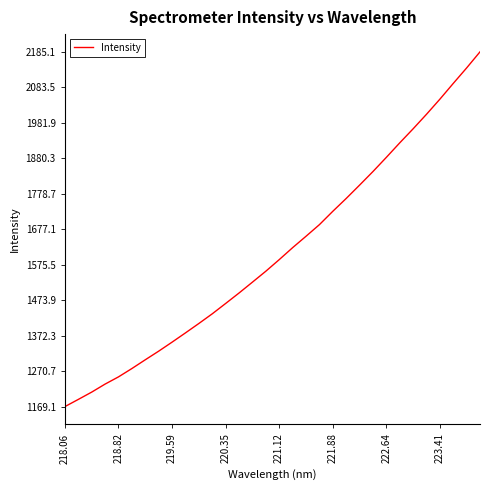

Reading left to right, list all the values displayed in this chart.

1169.1	1189.6	1210.6	1233.6	1254.2	1278.1	1303.2	1327.9	1353.8	1380.3	1407.2	1434.9	1464.5	1494.5	1525.6	1556.9	1590.1	1624.4	1657.0	1690.3	1728.5	1765.2	1803.4	1842.3	1882.9	1924.4	1964.7	2006.3	2049.5	2094.6	2139.0	2185.1